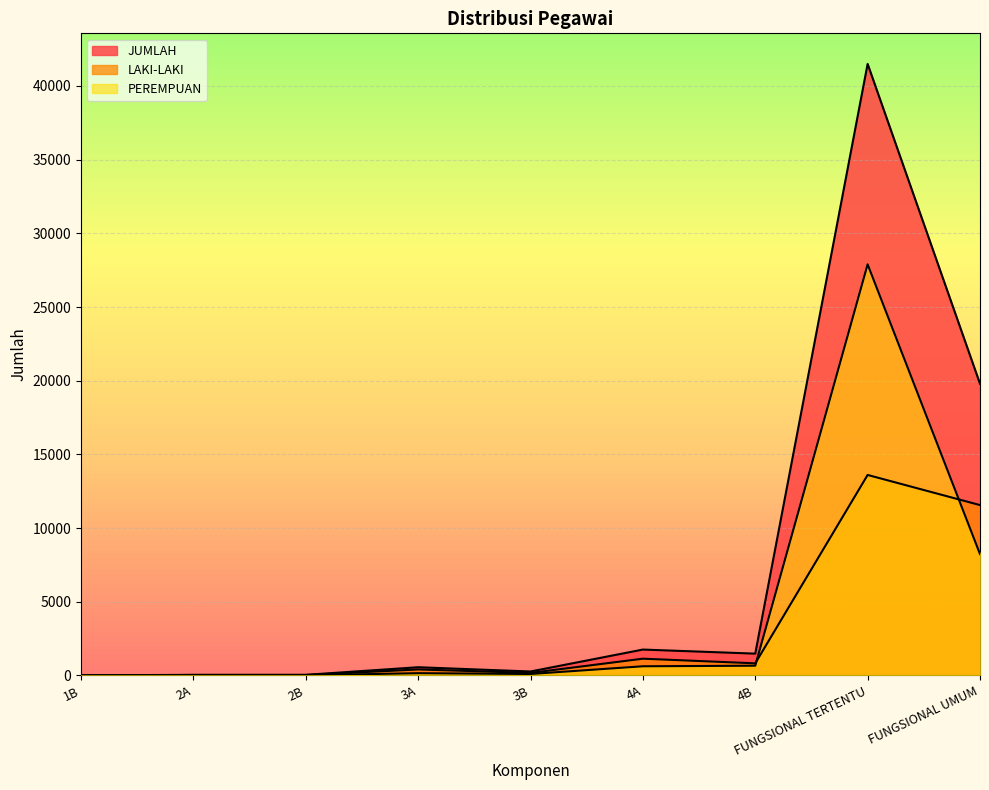

Which label corresponds to the smallest value in the chart?

1B